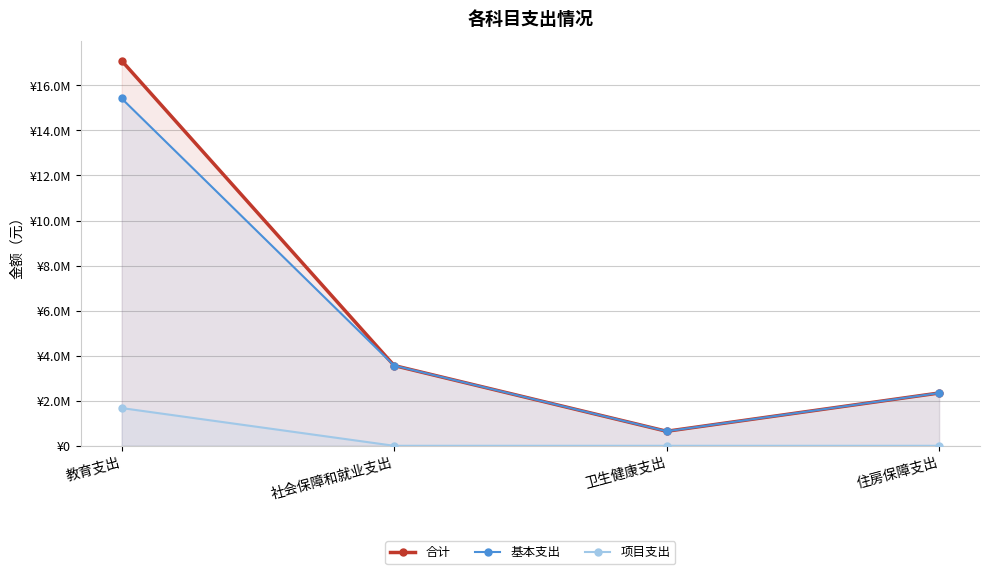

Does the chart have visible grid lines?

Yes